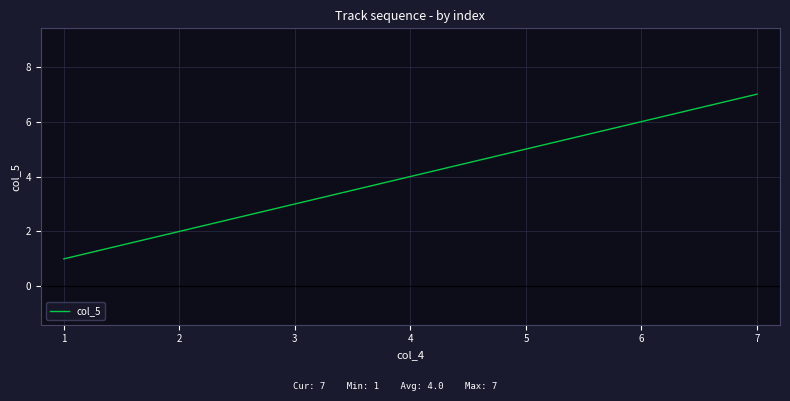

Reading left to right, what are all the values shown in this chart?

1	2	3	4	5	6	7